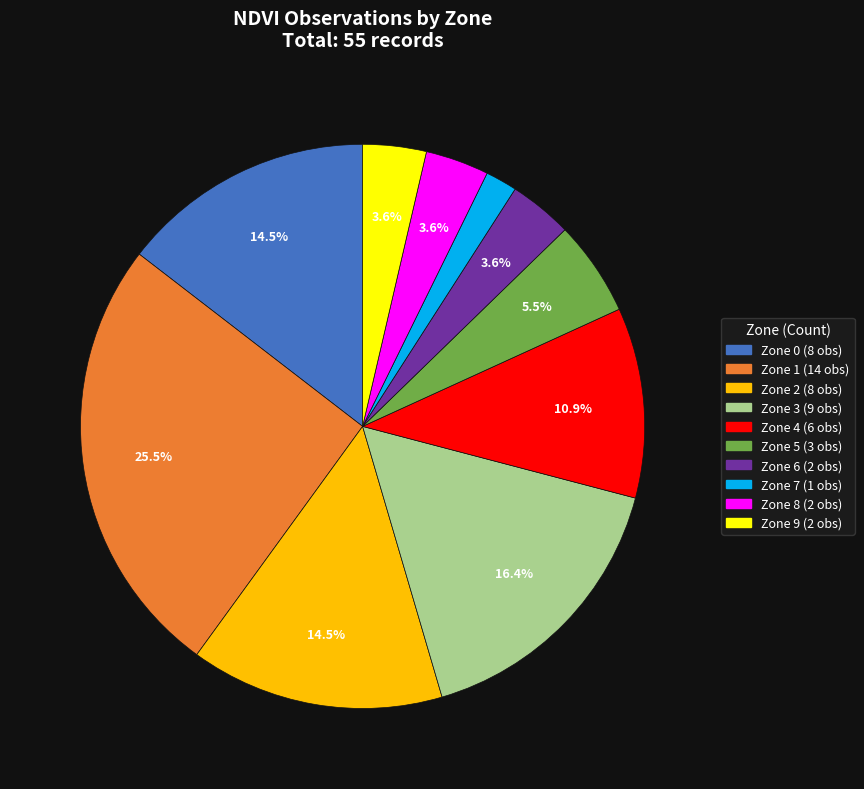

Is there any slice that represents more than half of the pie?

No